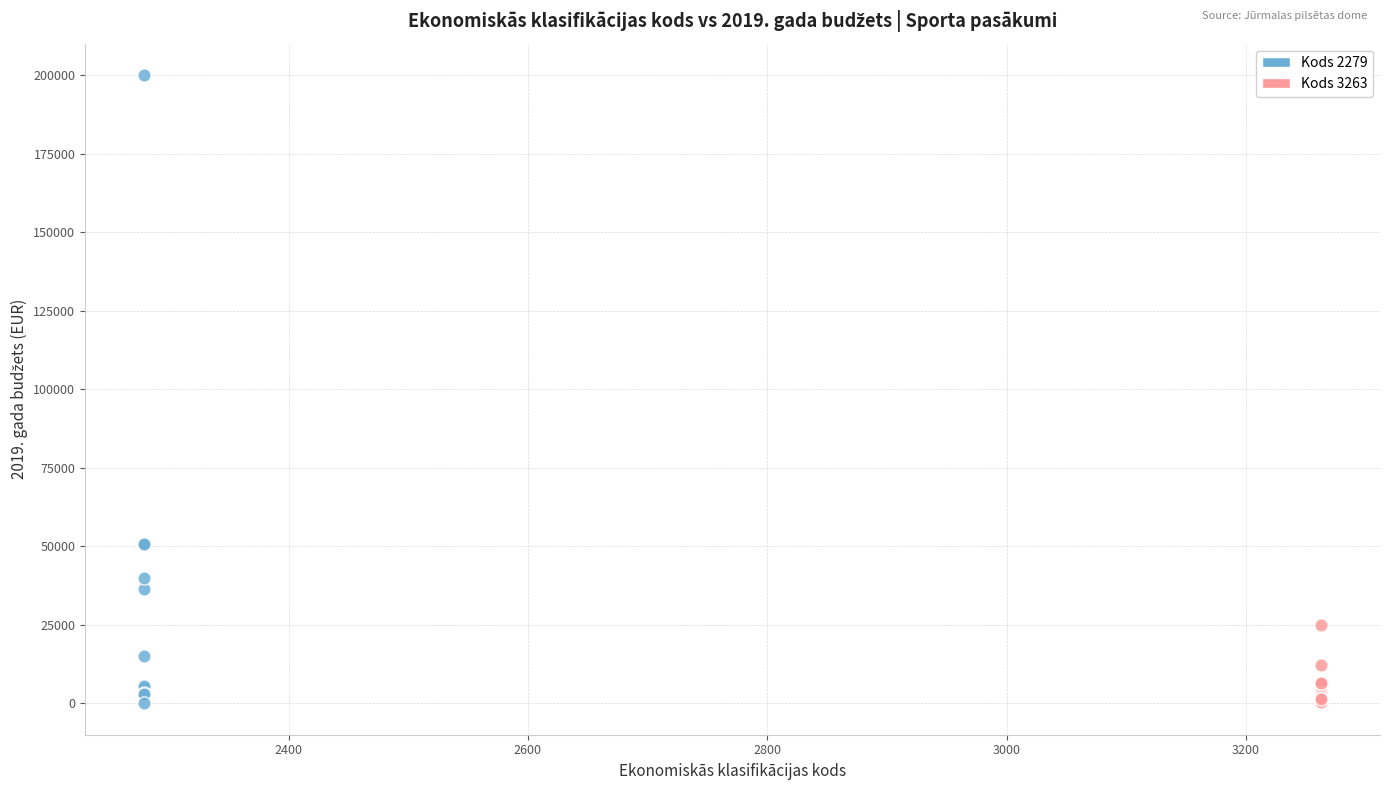

Which series reaches the maximum Y coordinate?

Kods 2279